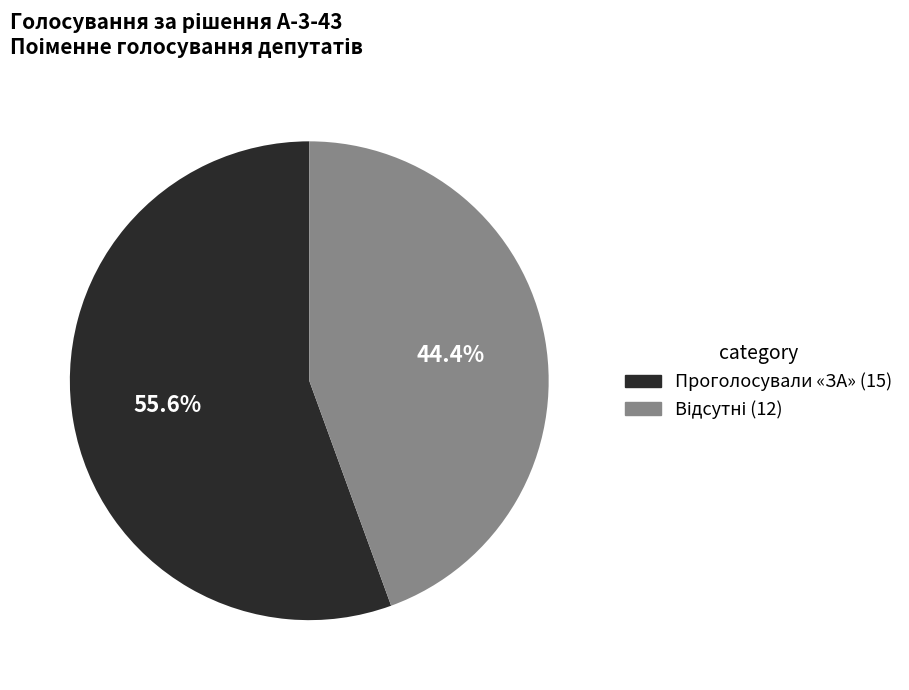

To the nearest percent, what is the average slice percentage?

50%